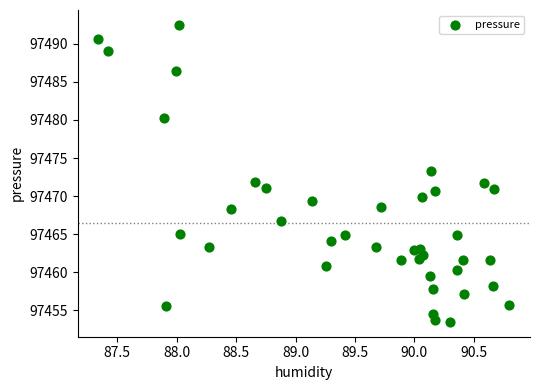

What is the range of Y values (max minus min)?

39.0